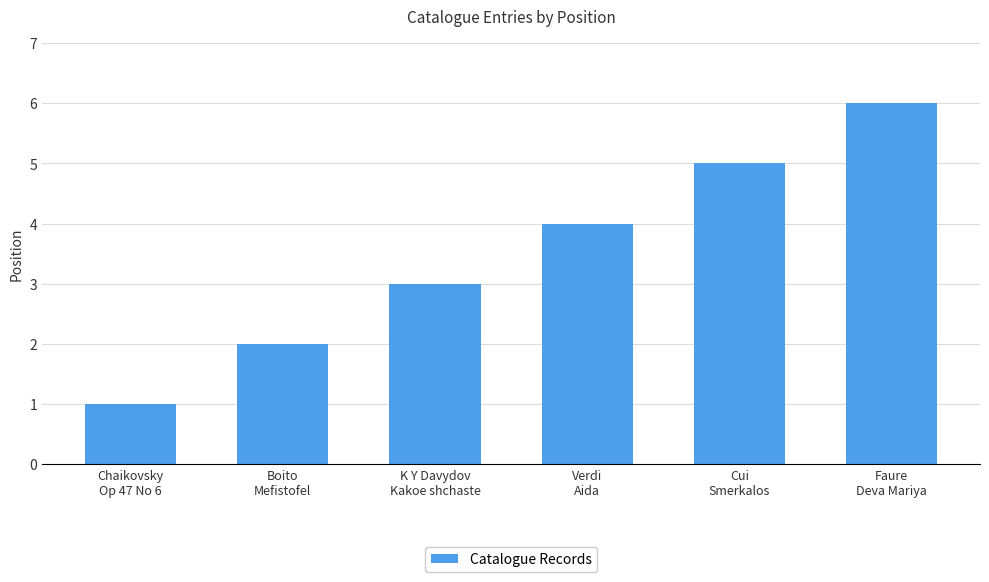

The chart shows a value of 3 at K Y Davydov
Kakoe shchaste. True or false?

True